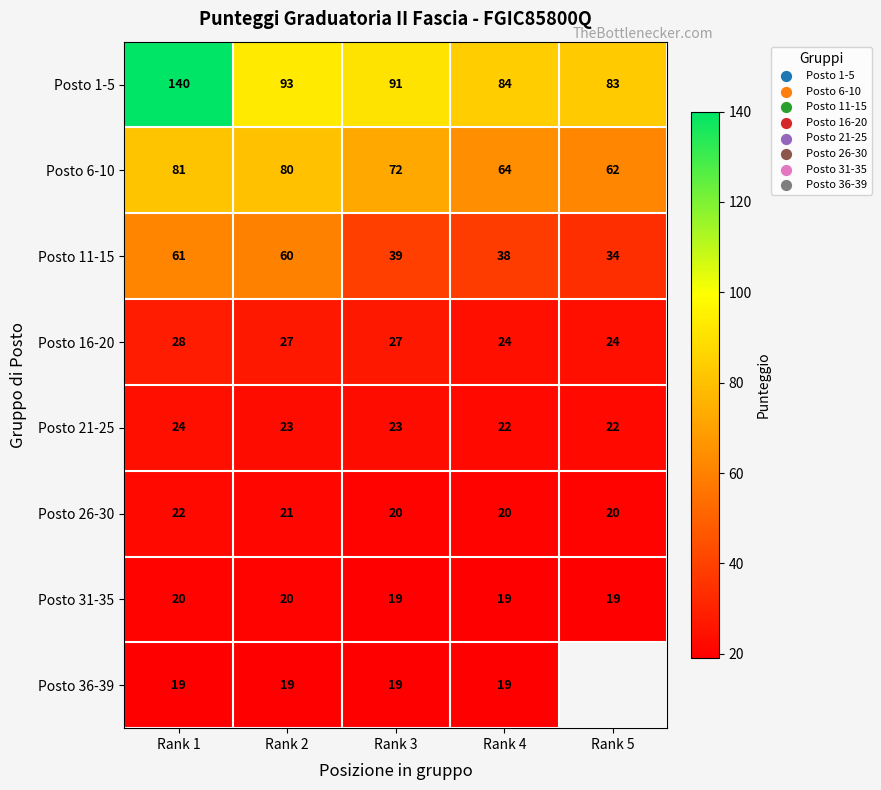

Between Rank 2 and Rank 3, which series saw the biggest shift?

Posto 11-15